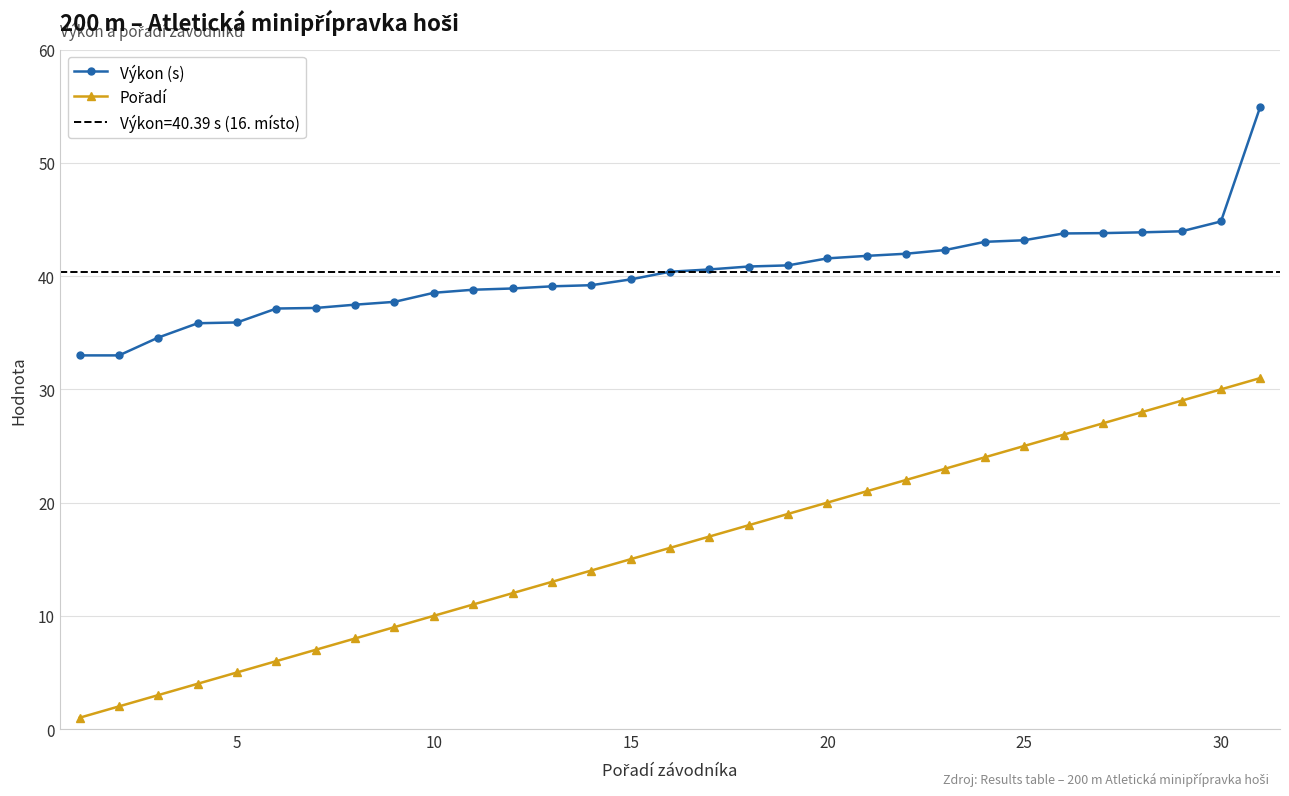

Reading right to left, what are all the values shown in this chart?

Výkon (s): 55.0	44.8	44.0	43.9	43.8	43.8	43.2	43.0	42.3	42.0	41.8	41.6	41.0	40.9	40.6	40.4	39.7	39.2	39.1	38.9	38.8	38.5	37.7	37.5	37.2	37.1	35.9	35.8	34.6	33.0	33.0
Pořadí: 31.0	30.0	29.0	28.0	27.0	26.0	25.0	24.0	23.0	22.0	21.0	20.0	19.0	18.0	17.0	16.0	15.0	14.0	13.0	12.0	11.0	10.0	9.0	8.0	7.0	6.0	5.0	4.0	3.0	2.0	1.0